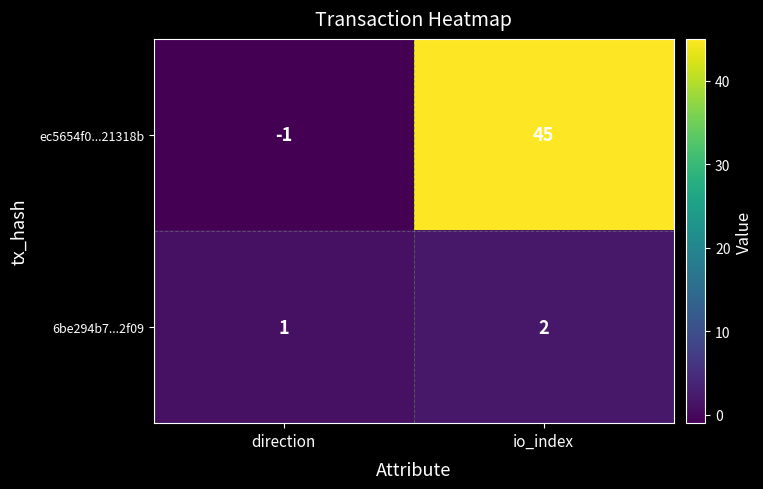

What is the sum of the 6be294b7...2f09 values at io_index and direction?

3